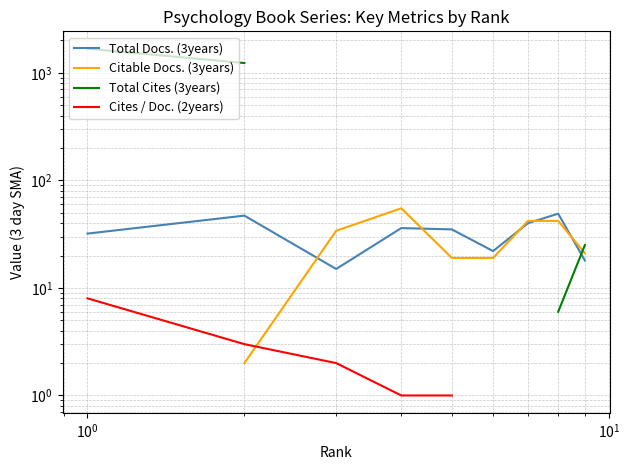

The value of Total Docs. (3years) at 7 is 30.1. True or false?

False